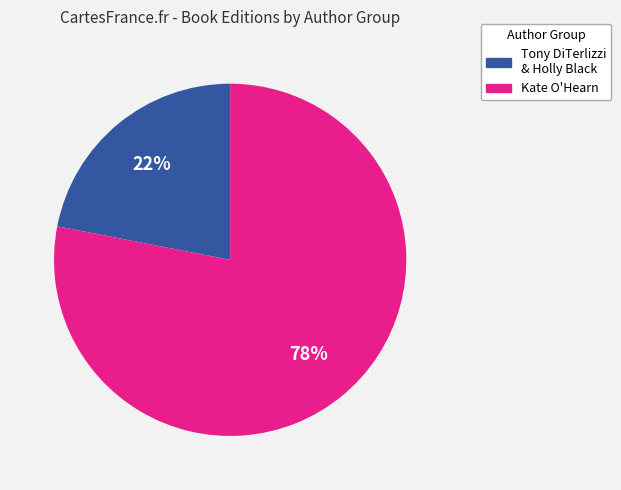

To the nearest percent, what is the average slice percentage?

50%